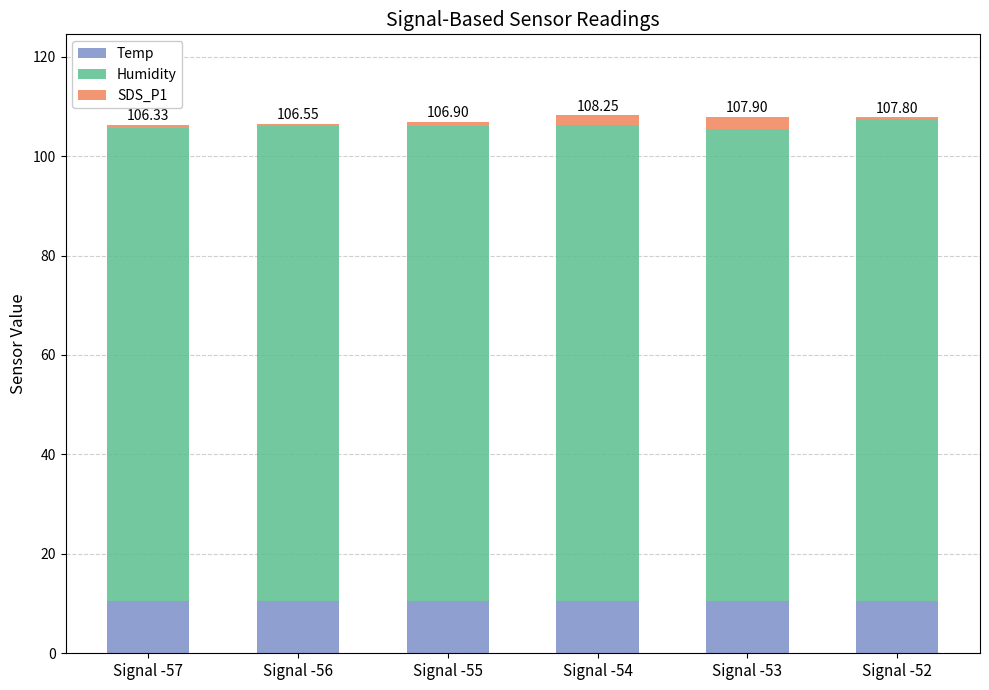

True or false: SDS_P1 has a value of 0.2 at Signal -52.

False